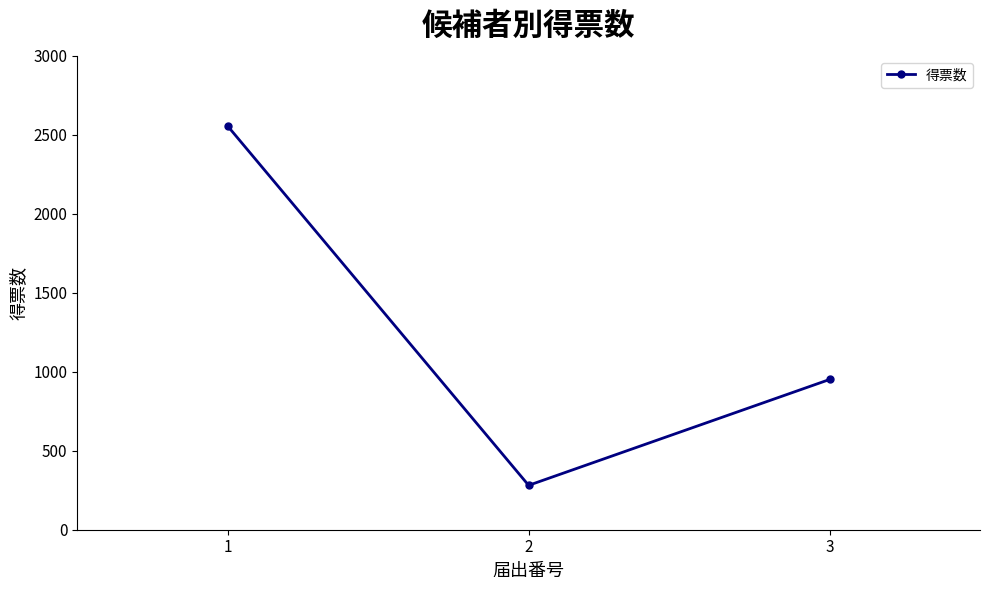

What is the sum of all values?

3787